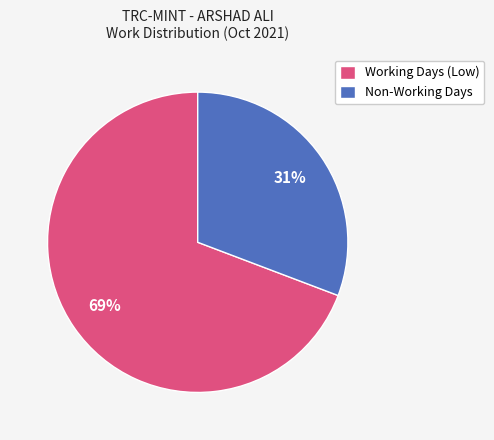

True or false: Working Days (Low) accounts for 69% of the total.

True